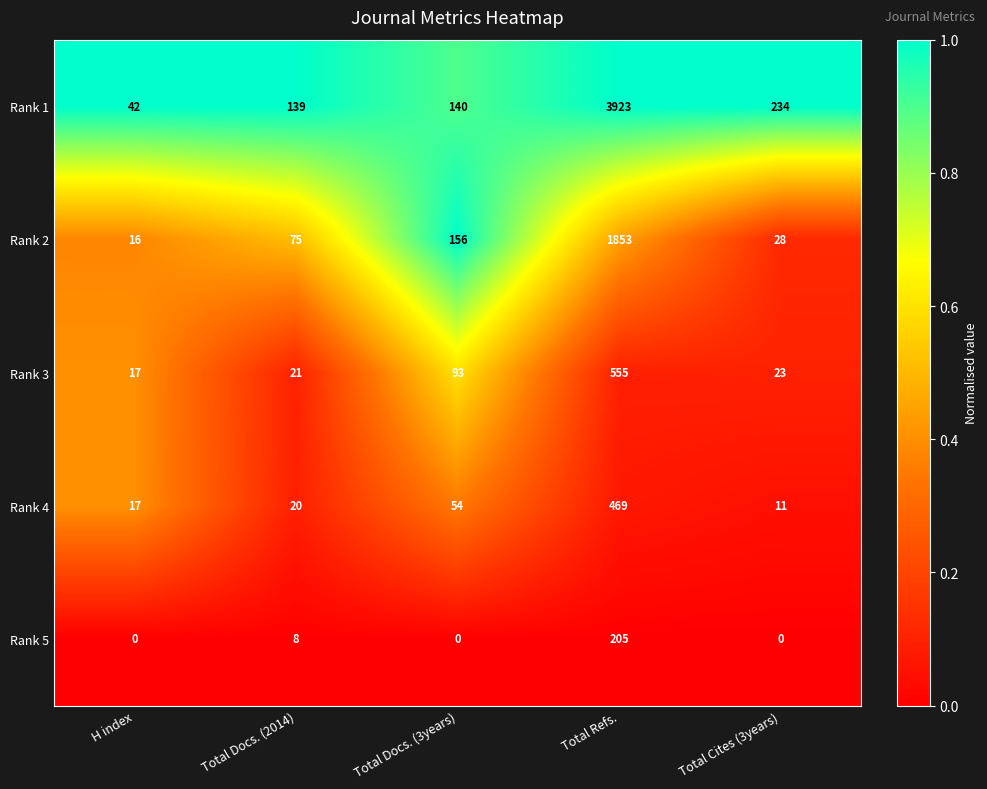

At how many categories does at least one series exceed 0?

5